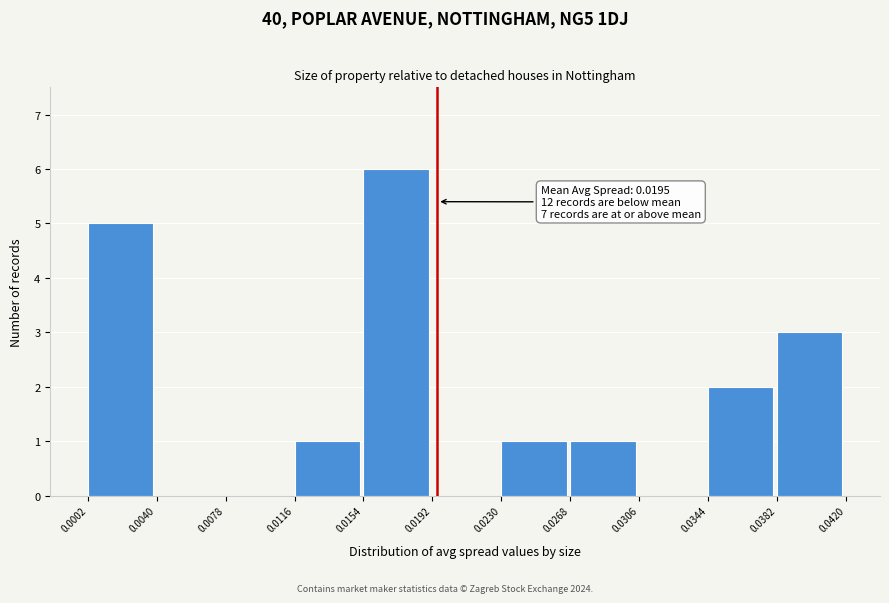

Over which range of the x-axis is the bar tallest?

0.0154 to 0.0192